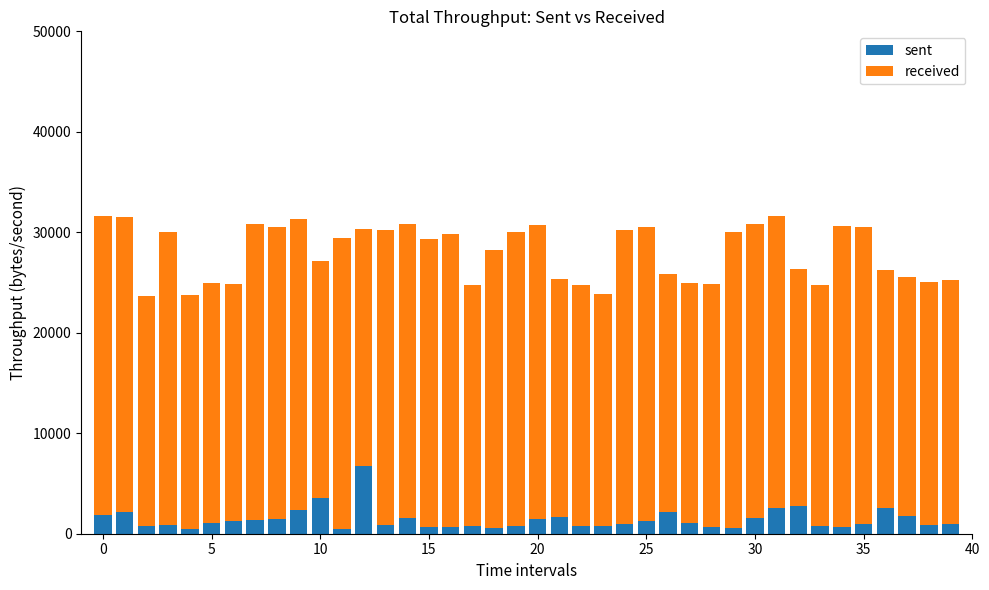

What is the highest value of the sent series?

6778.5